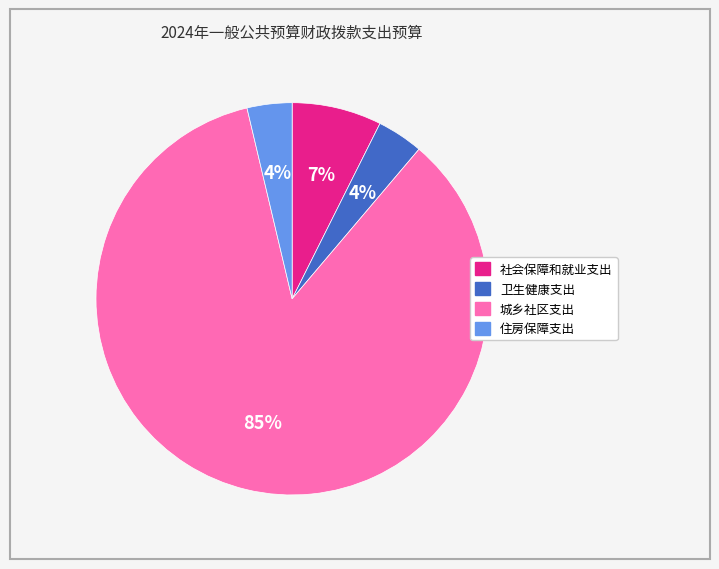

Which slice is the largest?

城乡社区支出